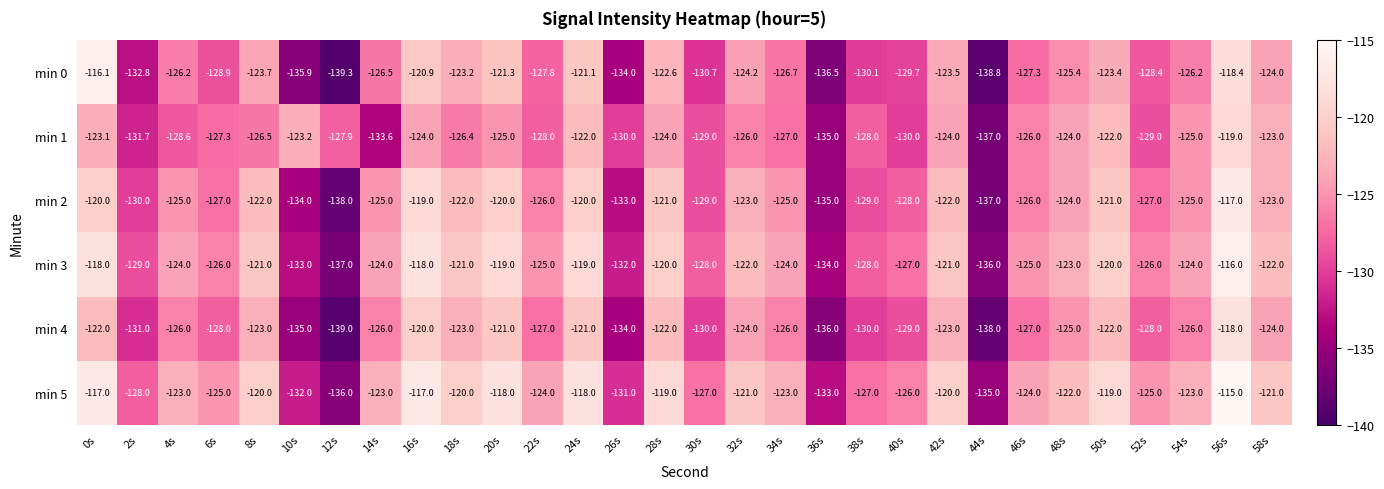

What is the approximate value of min 3 at 58s?

-122.0